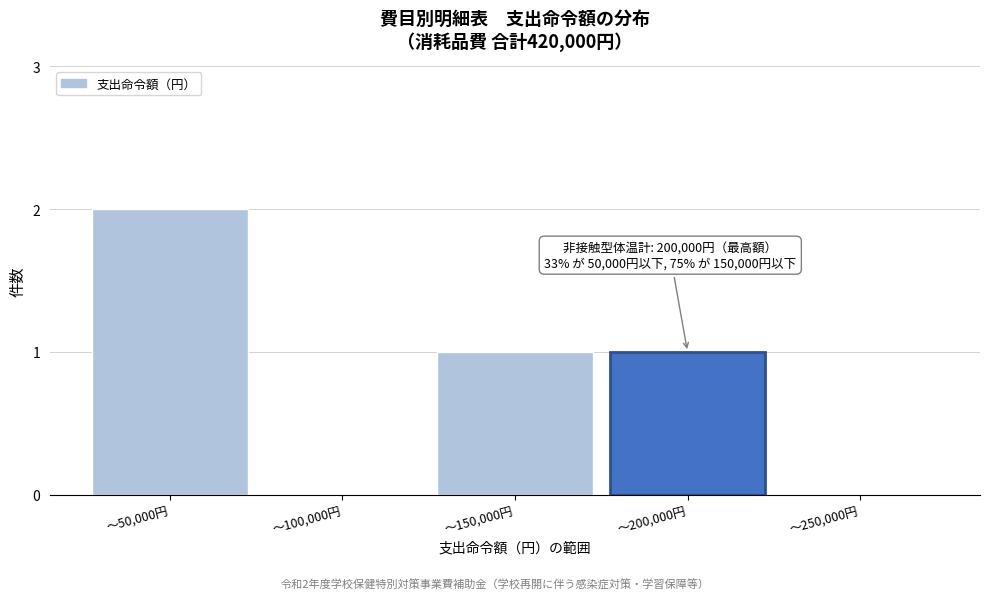

Reading left to right, extract all data points from this chart.

〜50,000円=2	〜100,000円=0	〜150,000円=1	〜200,000円=1	〜250,000円=0